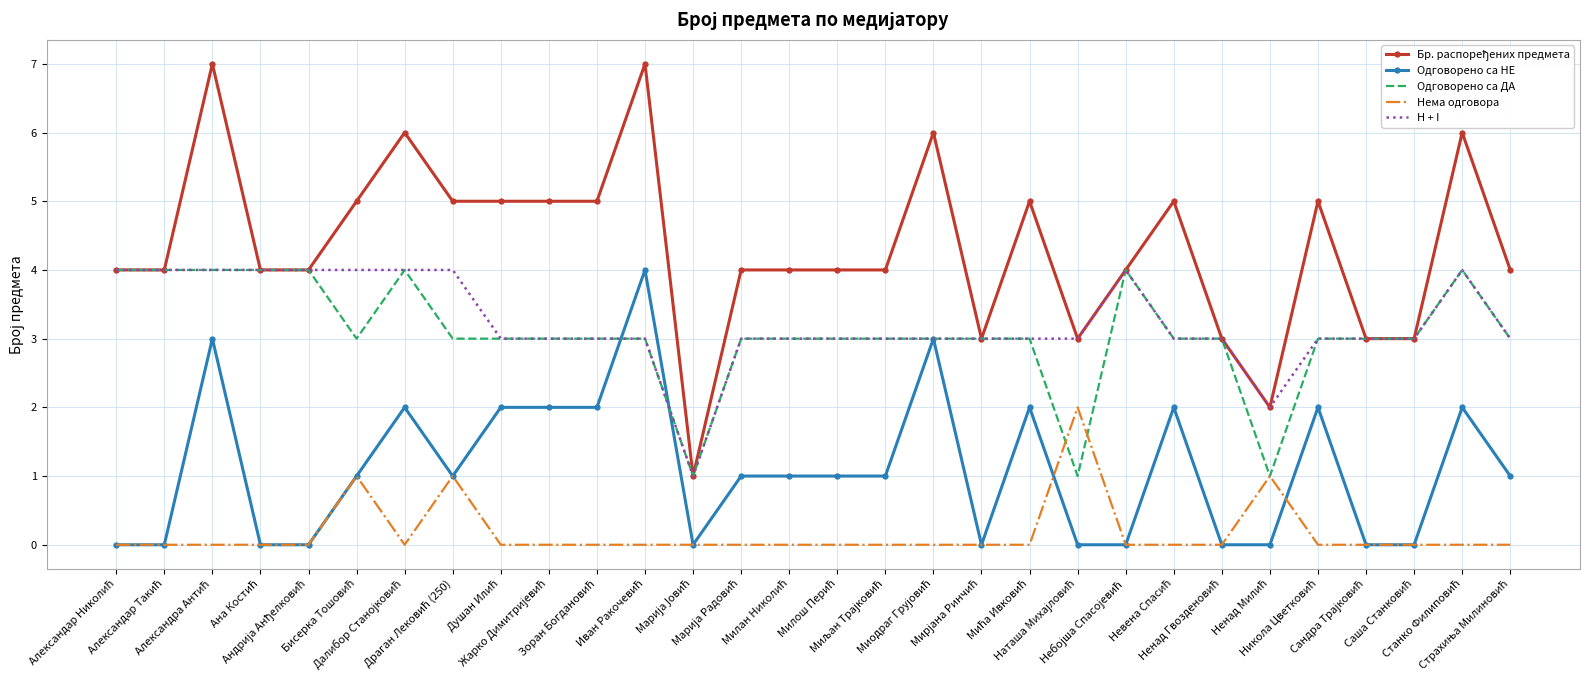

True or false: H + I and Нема одговора intersect in this chart.

False